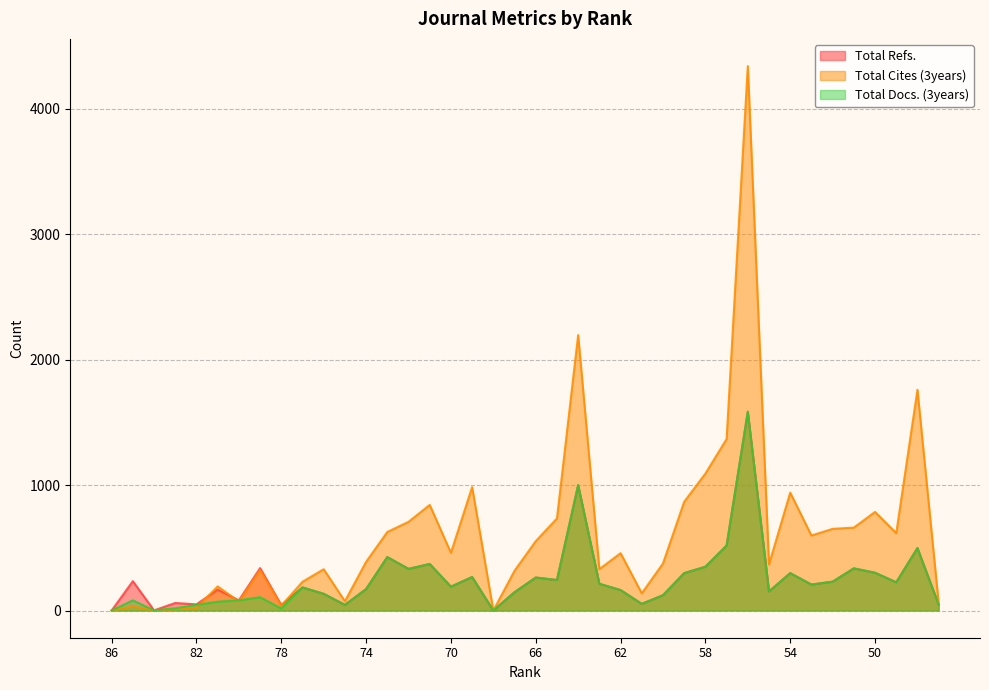

Reading left to right, list all the values displayed in this chart.

Total Refs.: 0	234	1	60	49	166	81	338	44	184	133	45	171	426	332	371	190	267	0	146	263	243	1000	213	163	53	122	298	349	518	1585	152	298	207	230	336	301	225	498	47
Total Cites (3years): 0	33	0	11	20	192	72	321	38	229	329	74	388	626	707	842	460	984	0	317	553	734	2196	330	457	137	375	867	1092	1367	4341	368	940	598	651	661	786	617	1760	59
Total Docs. (3years): 0	81	1	18	45	70	81	106	16	184	133	45	171	426	332	371	190	267	0	146	263	243	1000	213	163	53	122	298	349	518	1585	152	298	207	230	336	301	225	498	47